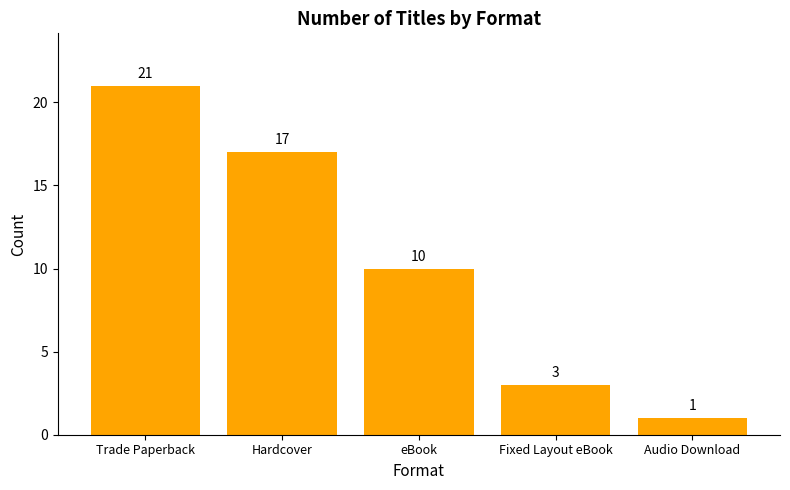

Are the bars grouped side by side (vs. stacked)?

No